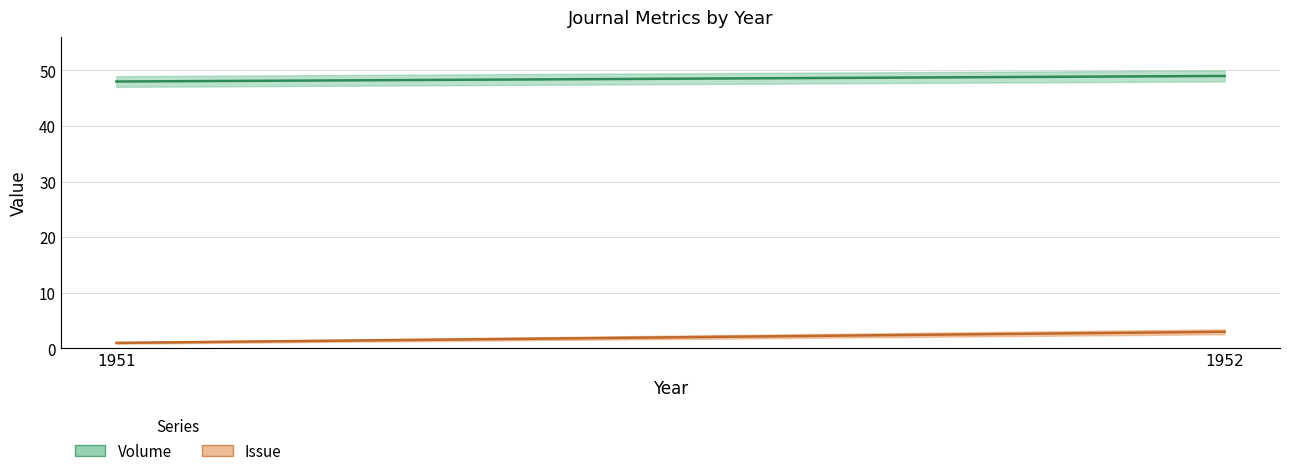

At 1952, list the series in order from largest to smallest.

Volume, Issue